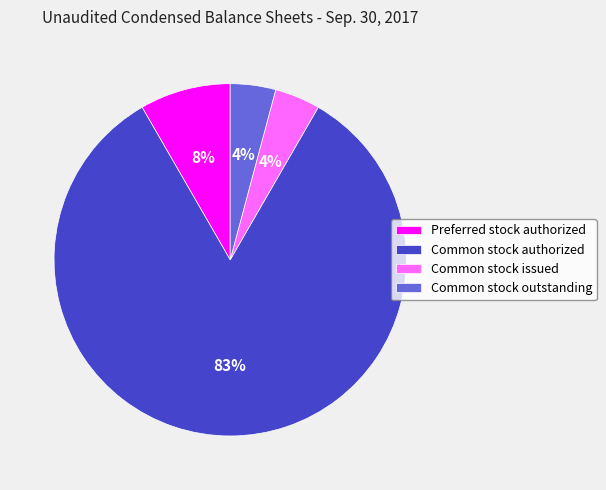

Does Common stock authorized account for over 50% of the chart?

Yes